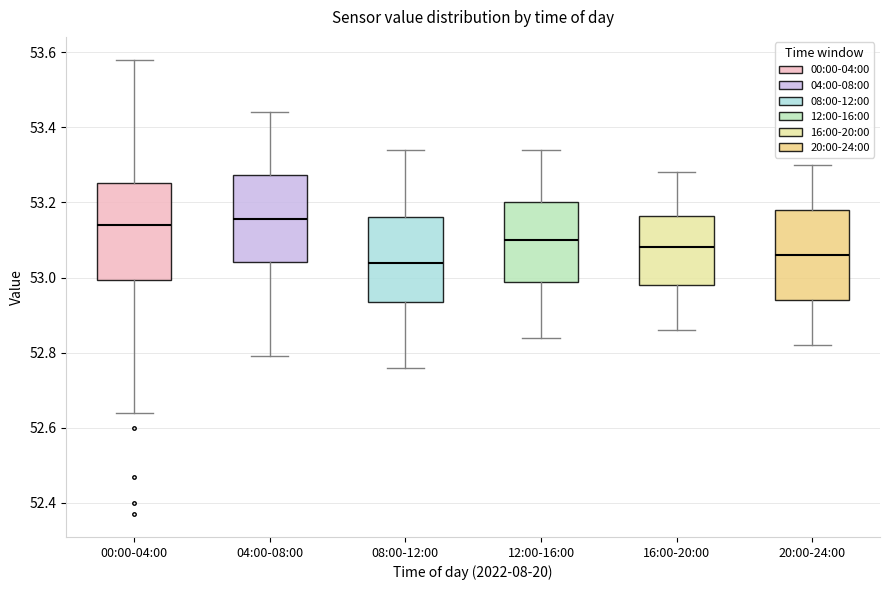

Reading left to right, transcribe this box plot: for each box, give where its median line is, the range the box spans, and where its two whiskers end, as read against the y-axis. The values are not printed on the chart, so give them approximately, as read against the axis.

00:00-04:00: median 53.14, box 53.00 to 53.26, whiskers 52.64 to 53.58
04:00-08:00: median 53.16, box 53.04 to 53.28, whiskers 52.80 to 53.44
08:00-12:00: median 53.04, box 52.94 to 53.16, whiskers 52.76 to 53.34
12:00-16:00: median 53.10, box 52.98 to 53.20, whiskers 52.84 to 53.34
16:00-20:00: median 53.08, box 52.98 to 53.16, whiskers 52.86 to 53.28
20:00-24:00: median 53.06, box 52.94 to 53.18, whiskers 52.82 to 53.30